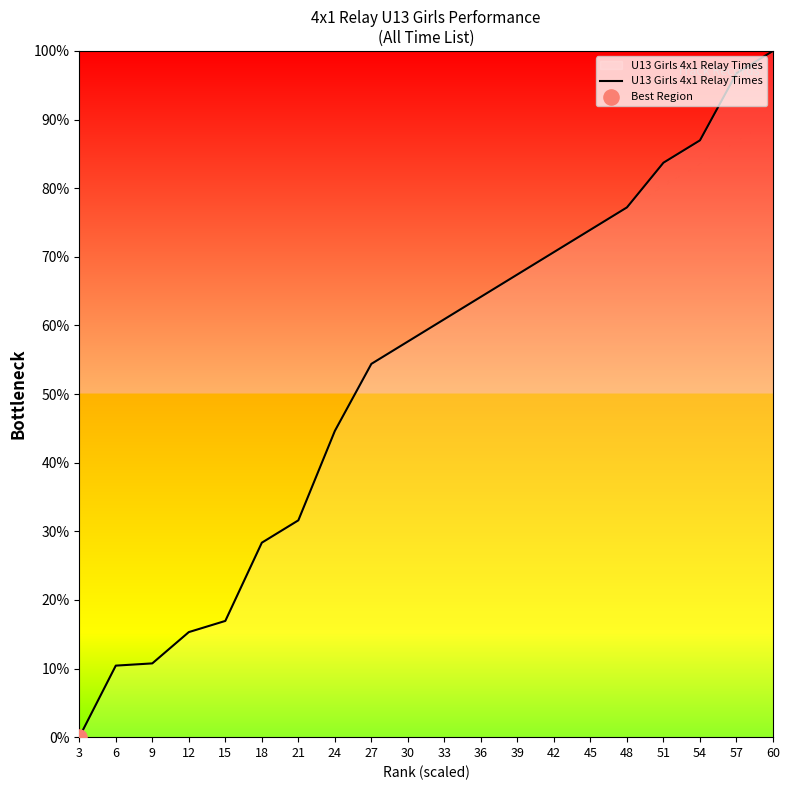

What is the ratio of the value at 24 to the value at 27?

0.8